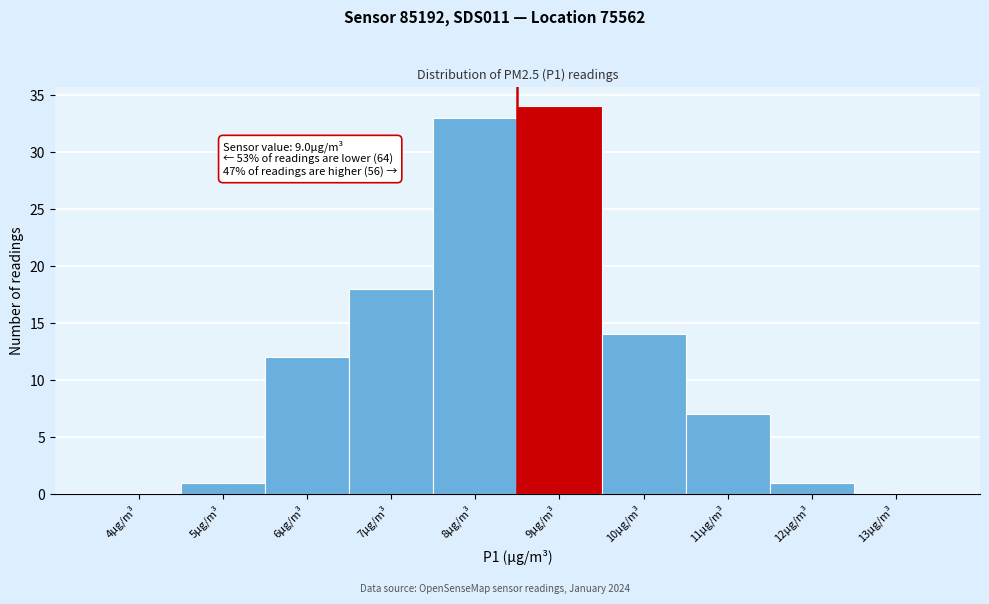

Reading right to left, extract all data points from this chart.

13µg/m³=0	12µg/m³=1	11µg/m³=7	10µg/m³=14	9µg/m³=34	8µg/m³=33	7µg/m³=18	6µg/m³=12	5µg/m³=1	4µg/m³=0